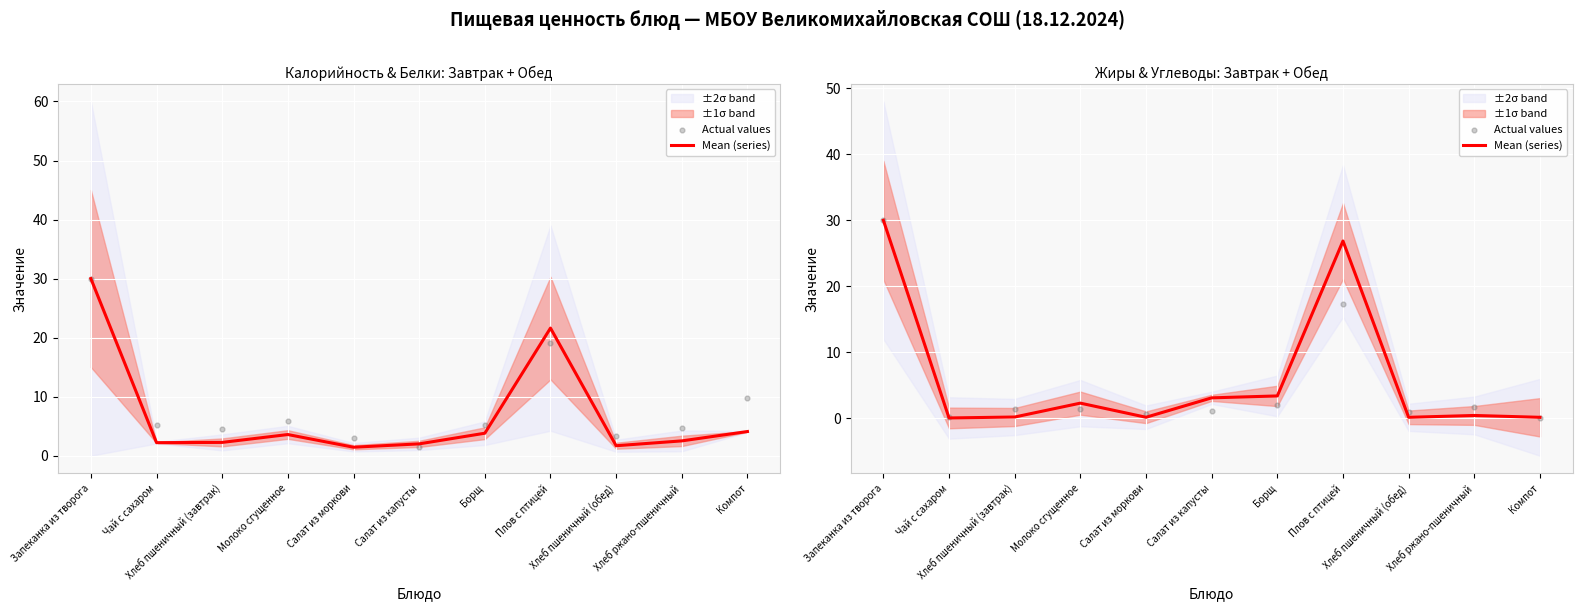

At which category is the sum across all series the highest?

Запеканка из творога